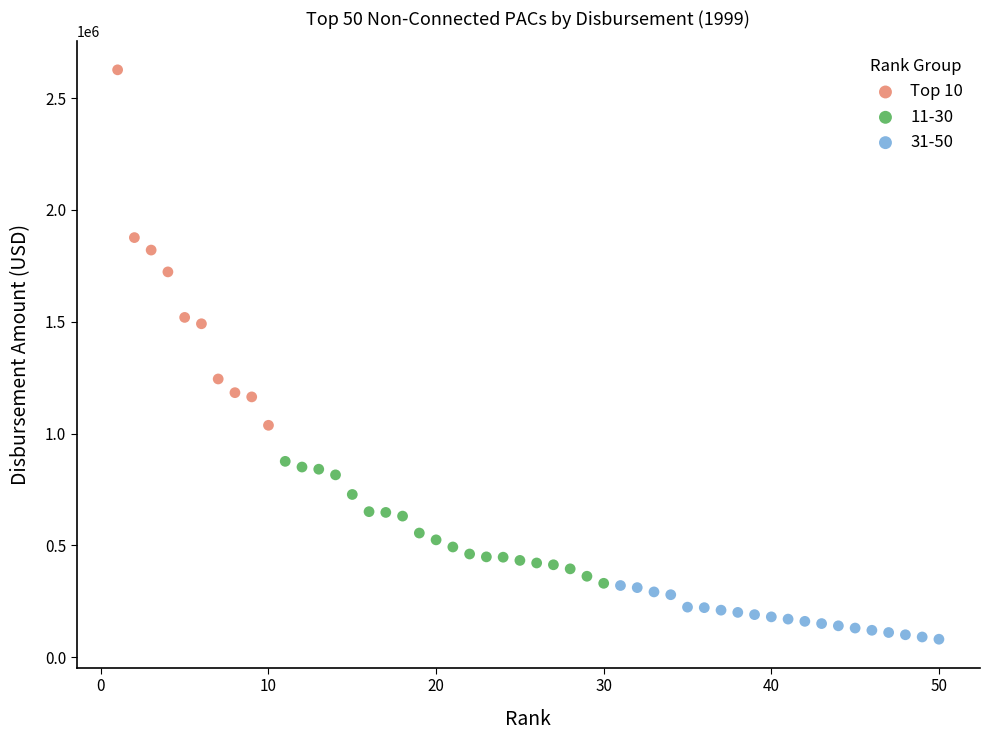

Which series reaches the maximum Y coordinate?

Top 10